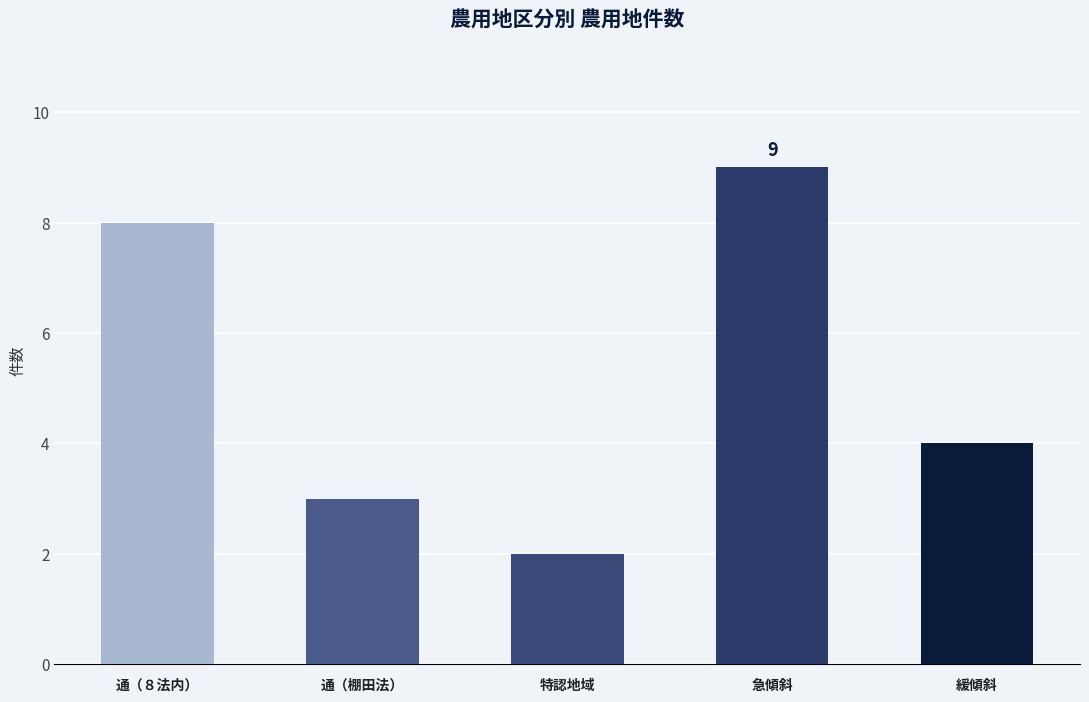

Rank the categories by value from lowest to highest.

特認地域, 通（棚田法）, 緩傾斜, 通（８法内）, 急傾斜